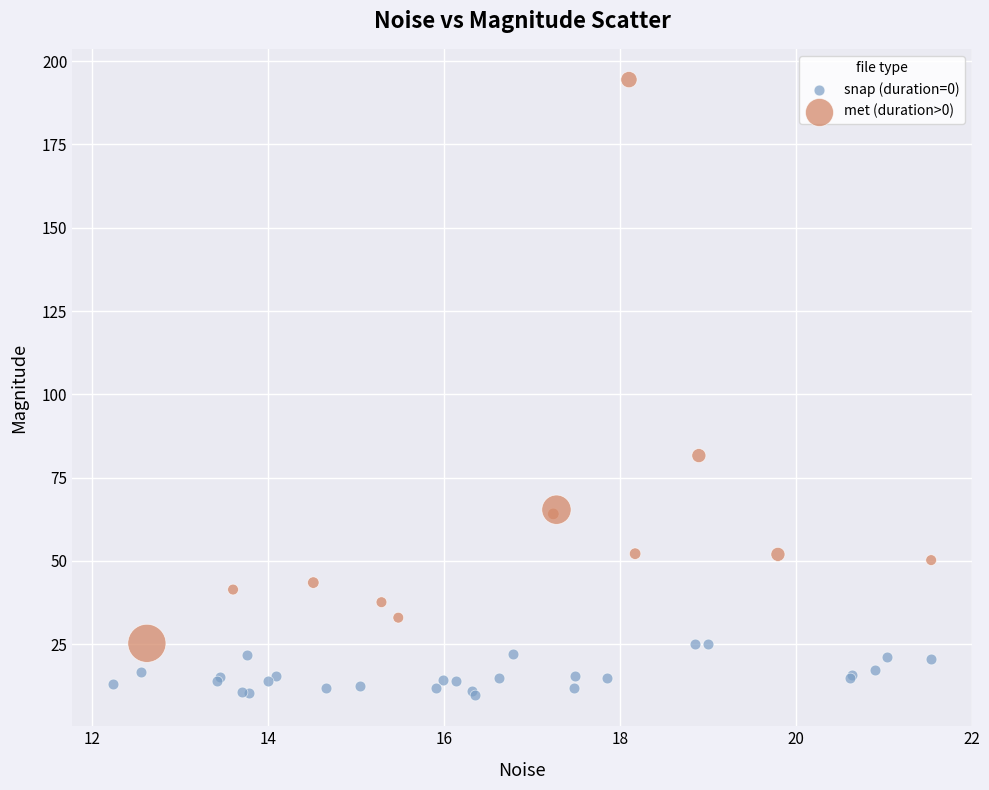

Which series has the widest spread of Y values?

met (duration>0)